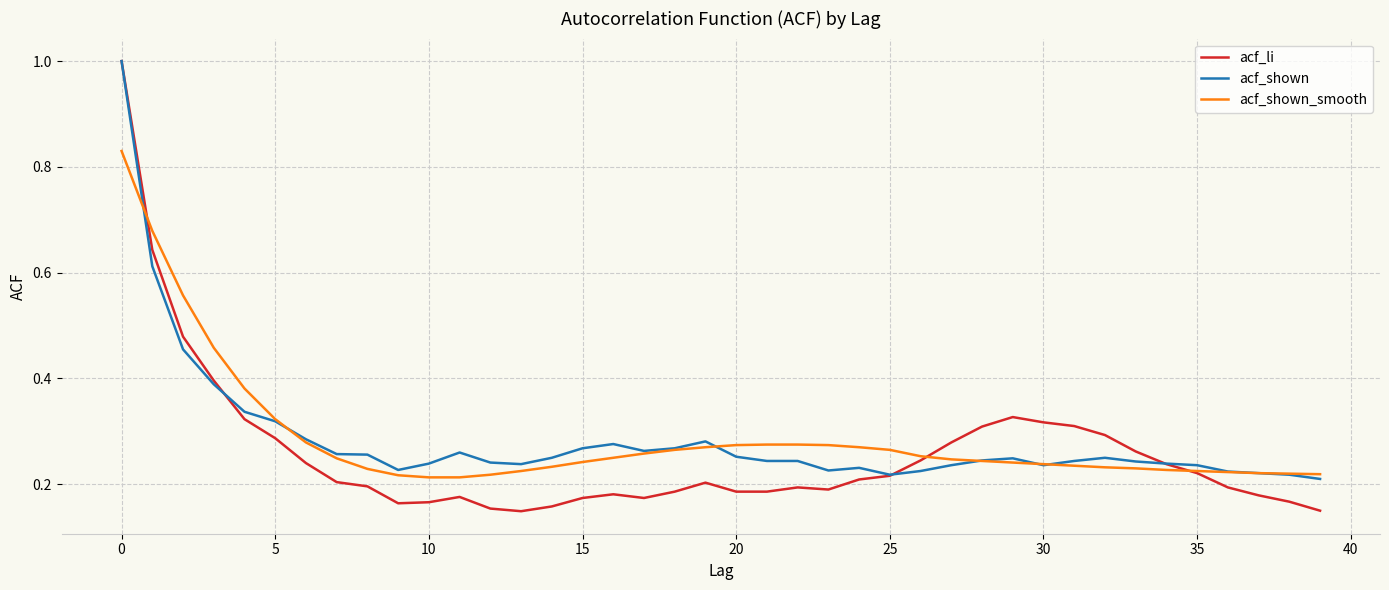

Which series has the widest spread of values?

acf_li